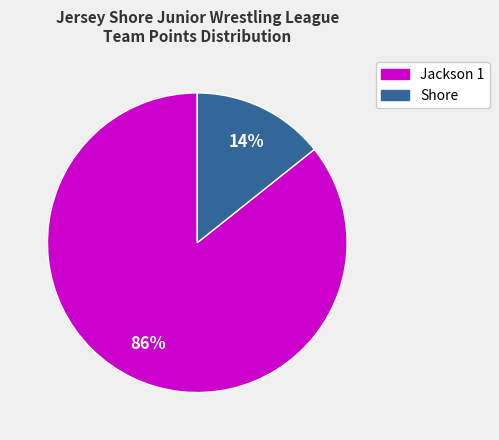

Which slice is the smallest?

Shore